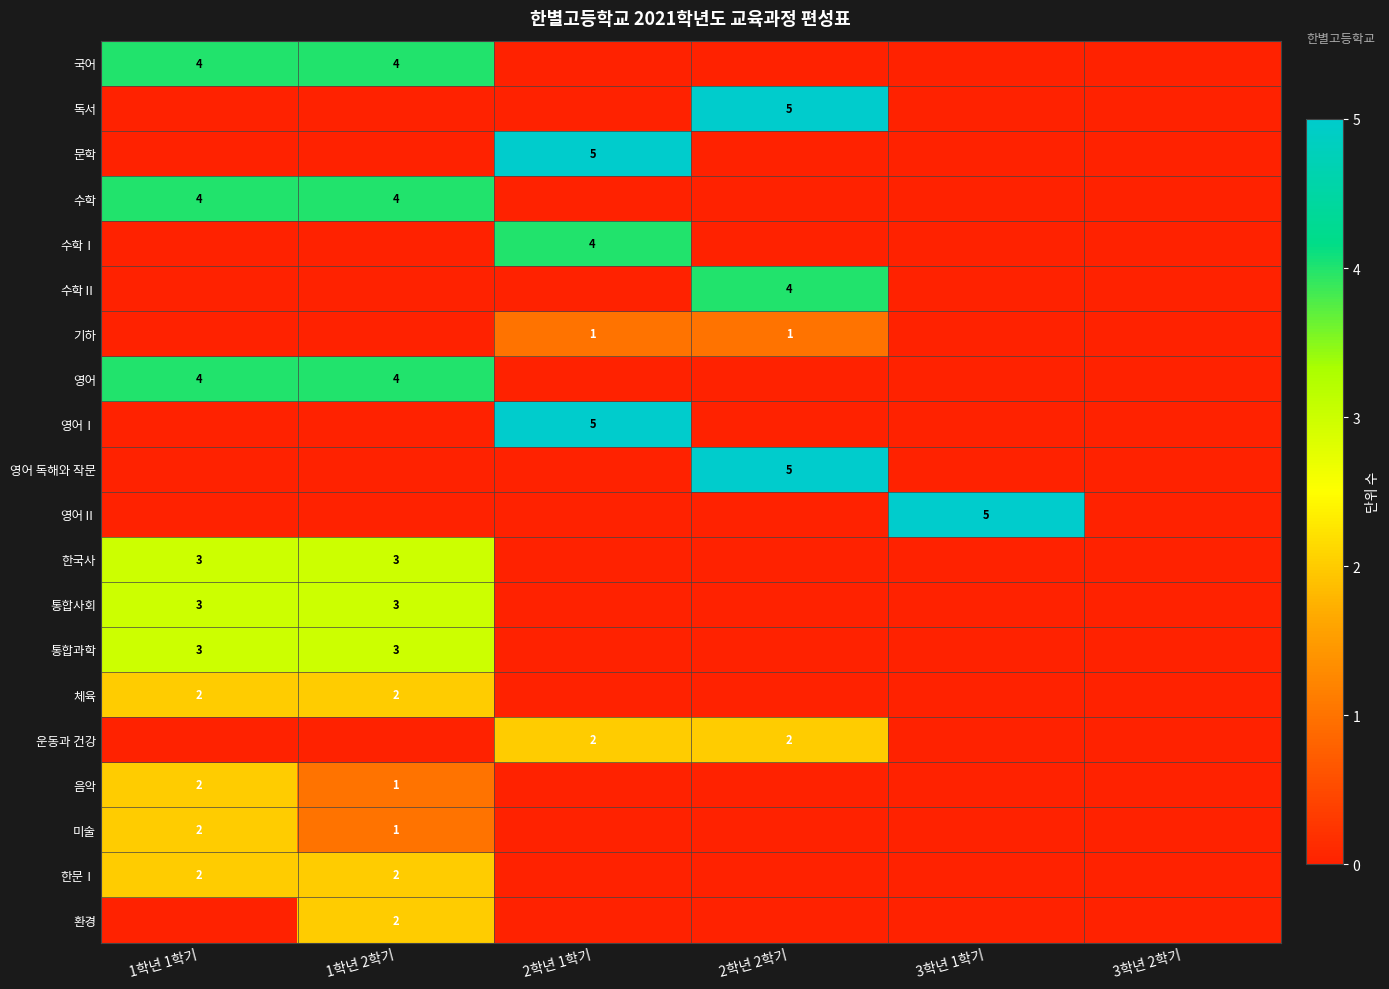

True or false: 체육 has a value of 2 at 1학년 1학기.

True